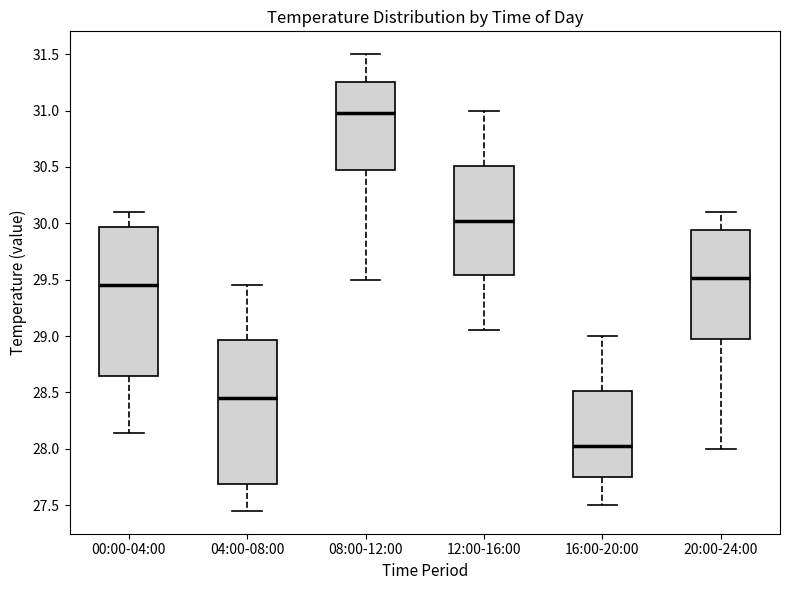

Reading left to right, transcribe this box plot: for each box, give where its median line is, the range the box spans, and where its two whiskers end, as read against the y-axis. The values are not printed on the chart, so give them approximately, as read against the axis.

00:00-04:00: median 29.45, box 28.65 to 29.95, whiskers 28.15 to 30.10
04:00-08:00: median 28.45, box 27.70 to 28.95, whiskers 27.45 to 29.45
08:00-12:00: median 31.00, box 30.50 to 31.25, whiskers 29.50 to 31.50
12:00-16:00: median 30.05, box 29.55 to 30.50, whiskers 29.05 to 31.00
16:00-20:00: median 28.05, box 27.75 to 28.50, whiskers 27.50 to 29.00
20:00-24:00: median 29.50, box 29.00 to 29.95, whiskers 28.00 to 30.10